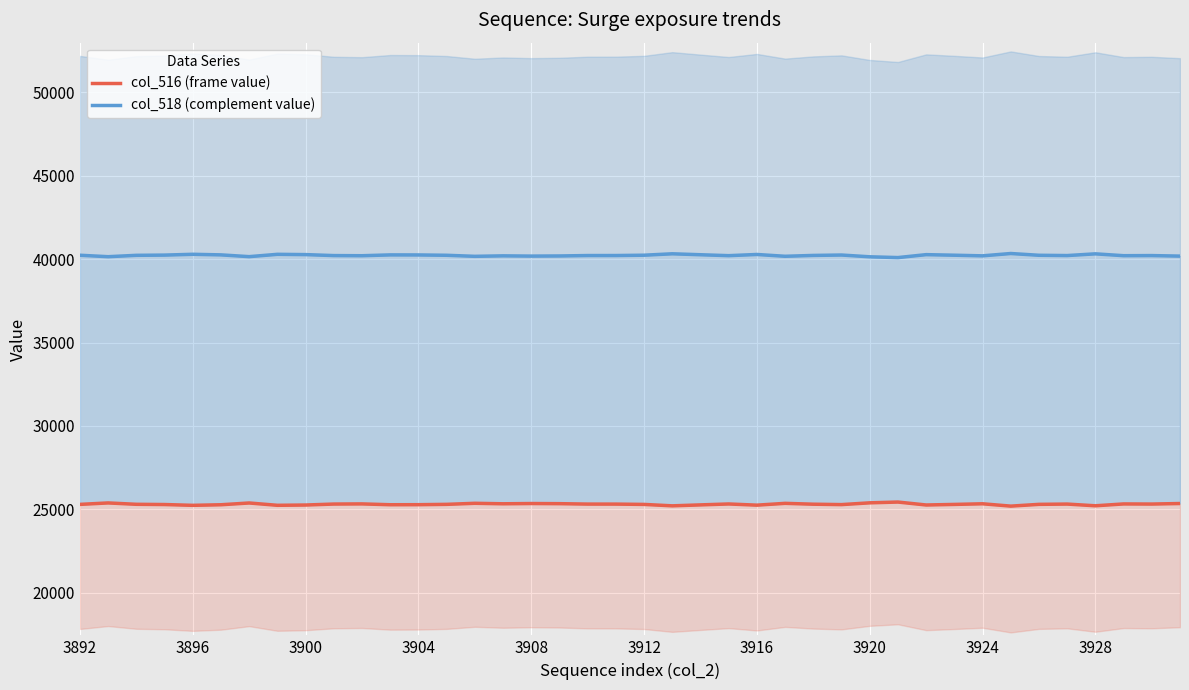

True or false: col_518 (complement value) has more than 0 interior local peaks.

True